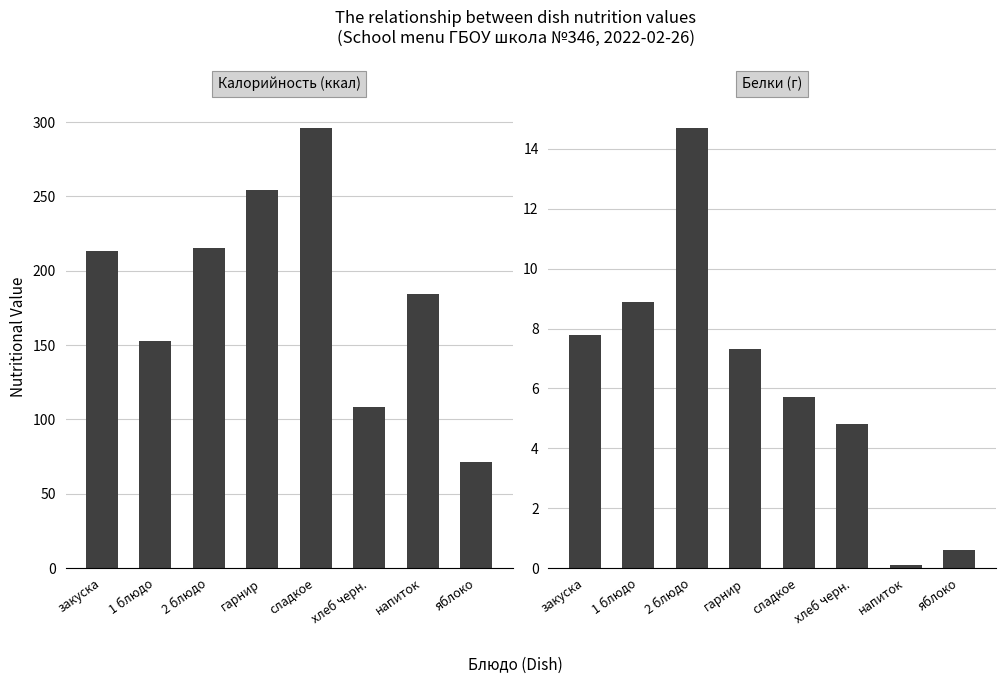

Which series has the largest total across all categories?

Калорийность